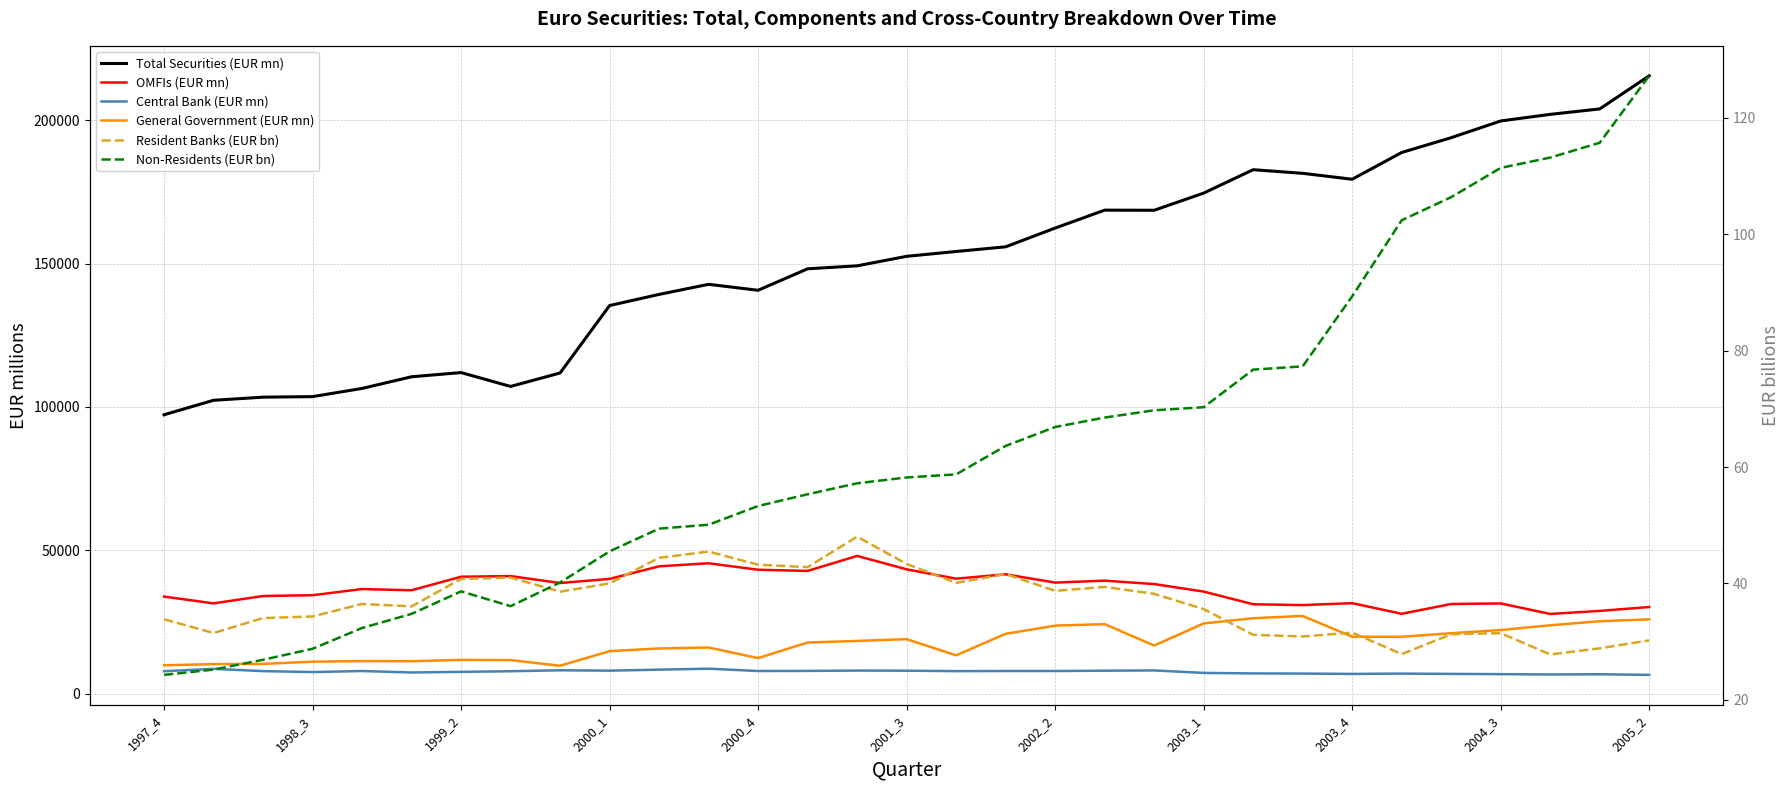

Which series has the largest range (max minus min)?

Total Securities (EUR mn)